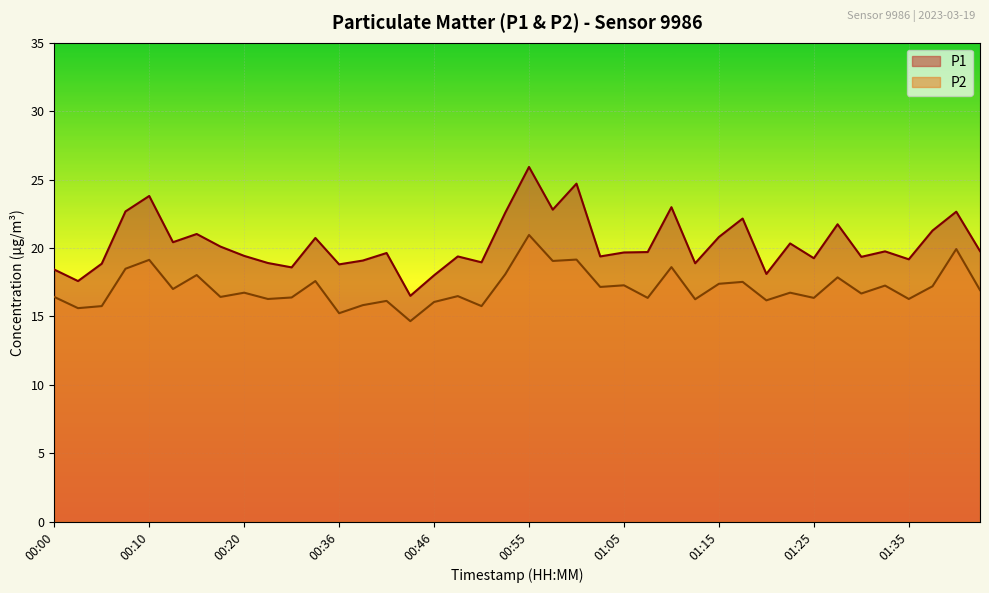

Rank the series by their maximum value, from lowest to highest.

P2, P1